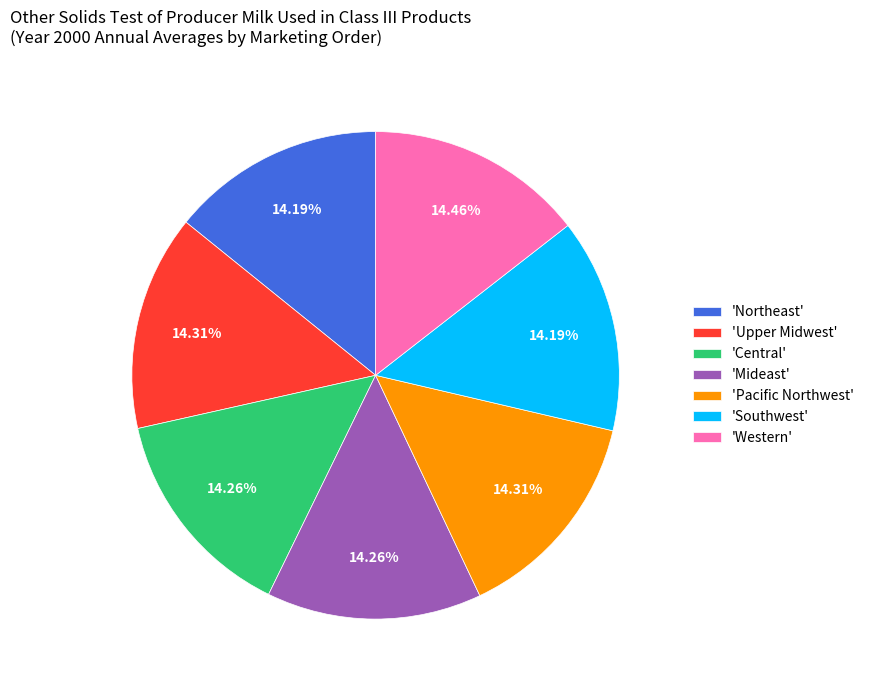

Is the sum of 'Central' and 'Pacific Northwest' greater than half?

No